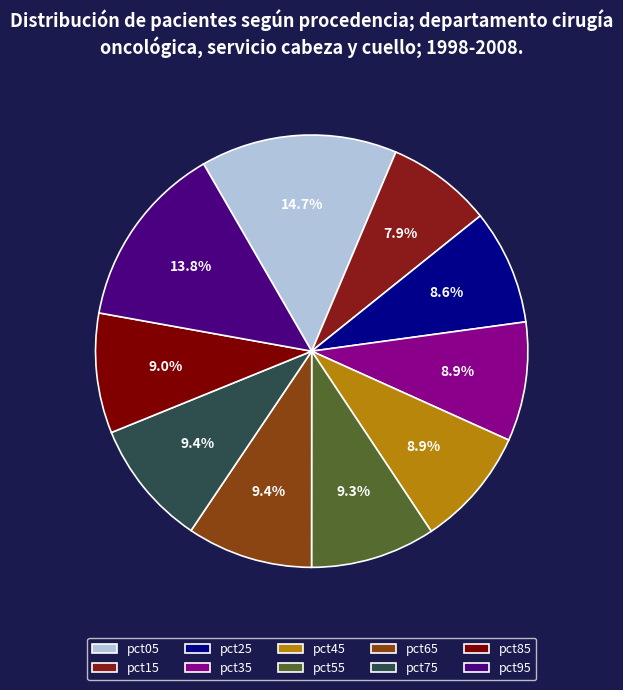

How many segments does this pie chart have?

10